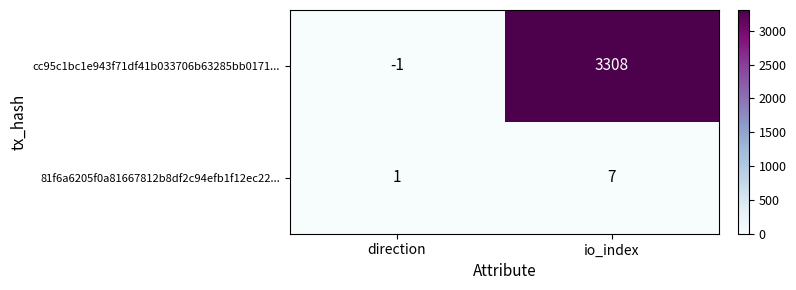

At which category is the sum across all series the highest?

io_index